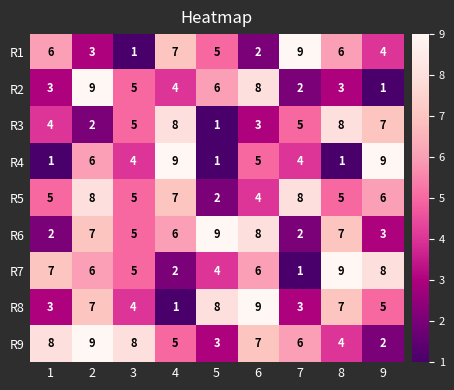

How many data points does each series have?

9